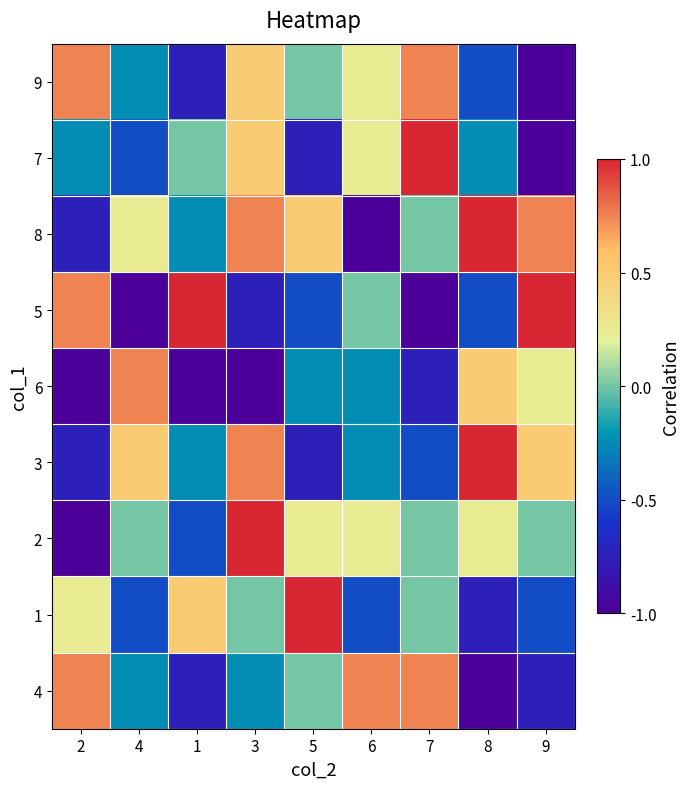

Reading left to right, list all the values displayed in this chart.

9: 2=0.8	4=-0.2	1=-0.8	3=0.5	5=0.0	6=0.2	7=0.8	8=-0.5	9=-1.0
7: 2=-0.2	4=-0.5	1=0.0	3=0.5	5=-0.8	6=0.2	7=1.0	8=-0.2	9=-1.0
8: 2=-0.8	4=0.2	1=-0.2	3=0.8	5=0.5	6=-1.0	7=0.0	8=1.0	9=0.8
5: 2=0.8	4=-1.0	1=1.0	3=-0.8	5=-0.5	6=0.0	7=-1.0	8=-0.5	9=1.0
6: 2=-1.0	4=0.8	1=-1.0	3=-1.0	5=-0.2	6=-0.2	7=-0.8	8=0.5	9=0.2
3: 2=-0.8	4=0.5	1=-0.2	3=0.8	5=-0.8	6=-0.2	7=-0.5	8=1.0	9=0.5
2: 2=-1.0	4=0.0	1=-0.5	3=1.0	5=0.2	6=0.2	7=0.0	8=0.2	9=0.0
1: 2=0.2	4=-0.5	1=0.5	3=0.0	5=1.0	6=-0.5	7=0.0	8=-0.8	9=-0.5
4: 2=0.8	4=-0.2	1=-0.8	3=-0.2	5=0.0	6=0.8	7=0.8	8=-1.0	9=-0.8